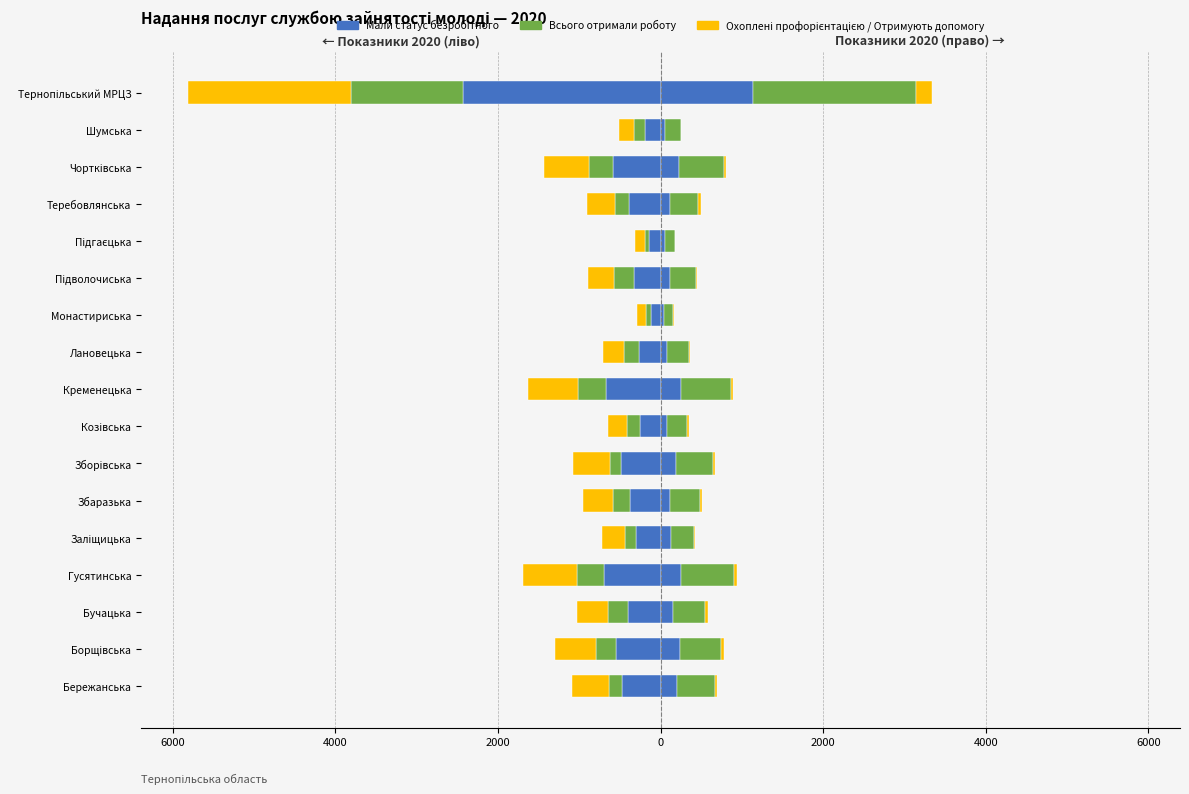

Which series has the largest total across all categories?

Всього отримали роботу 2020